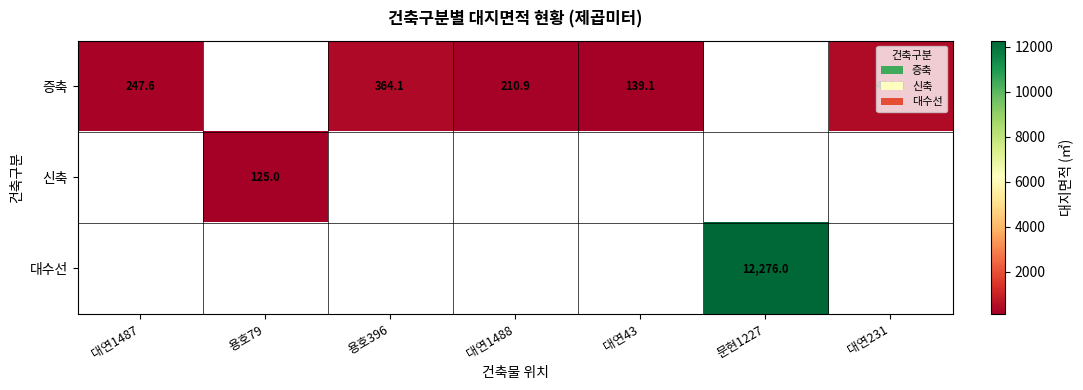

How many categories are shown in the chart?

7